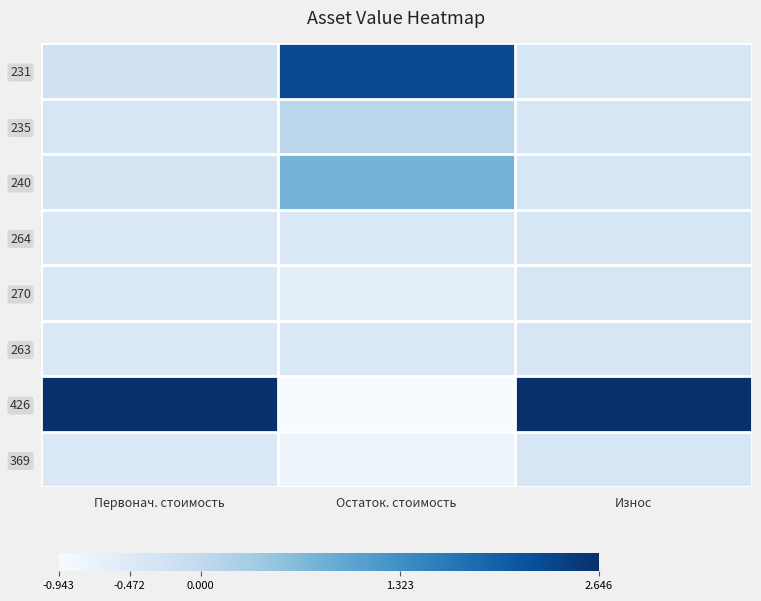

Reading left to right, extract all data points from this chart.

369: Первонач. стоимость=-0.4	Остаток. стоимость=-0.8	Износ=-0.4
426: Первонач. стоимость=2.6	Остаток. стоимость=-0.9	Износ=2.6
263: Первонач. стоимость=-0.4	Остаток. стоимость=-0.4	Износ=-0.4
270: Первонач. стоимость=-0.4	Остаток. стоимость=-0.6	Износ=-0.4
264: Первонач. стоимость=-0.4	Остаток. стоимость=-0.4	Износ=-0.4
240: Первонач. стоимость=-0.3	Остаток. стоимость=0.8	Износ=-0.4
235: Первонач. стоимость=-0.4	Остаток. стоимость=0.1	Износ=-0.4
231: Первонач. стоимость=-0.2	Остаток. стоимость=2.3	Износ=-0.4